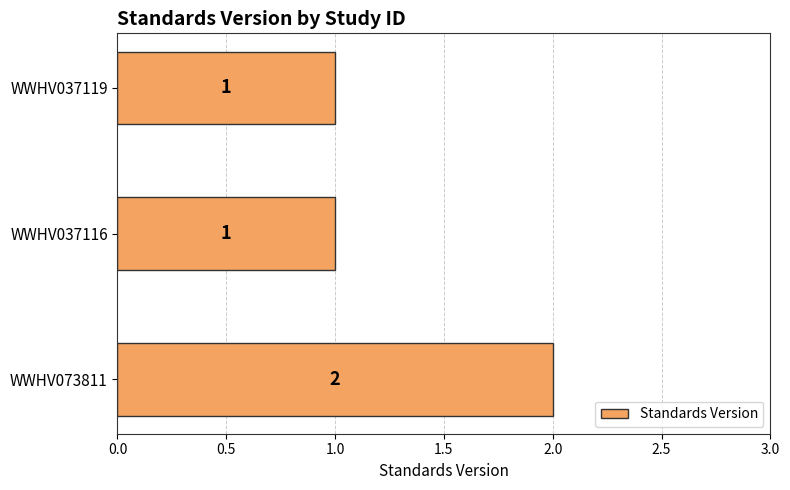

How many values are between 1 and 2?

3